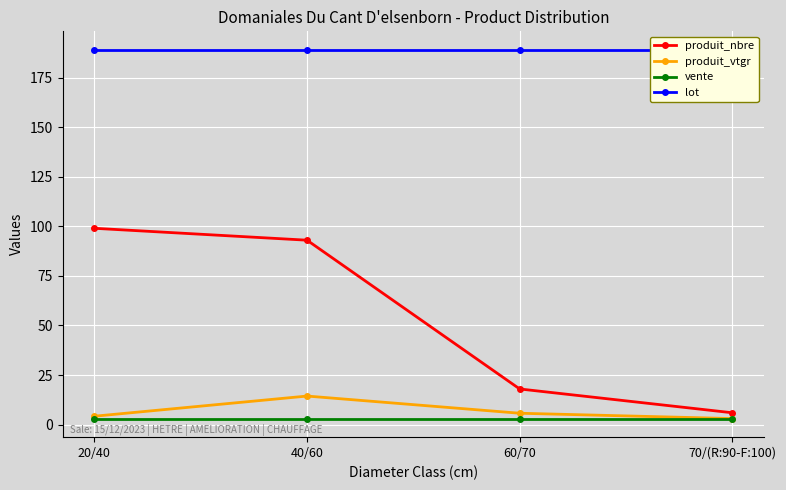

List the labels in order of produit_nbre value, largest first.

20/40, 40/60, 60/70, 70/(R:90-F:100)